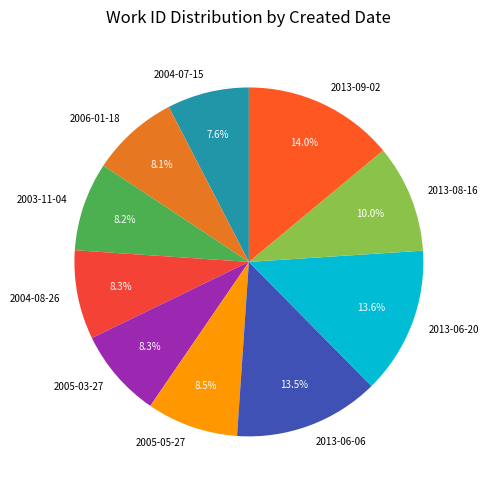

Between 2004-07-15 and 2006-01-18, which is larger?

2006-01-18